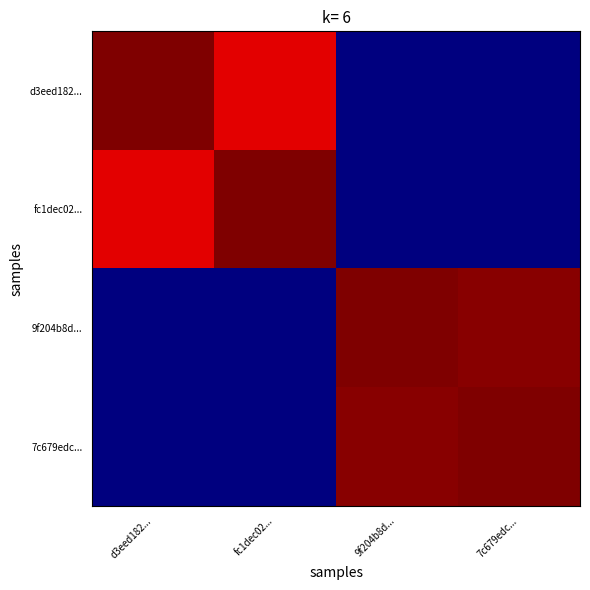

Reading right to left, list all the values displayed in this chart.

d3eed182...: 7c679edc...=0.0	9f204b8d...=0.0	fc1dec02...=0.9	d3eed182...=1.0
fc1dec02...: 7c679edc...=0.0	9f204b8d...=0.0	fc1dec02...=1.0	d3eed182...=0.9
9f204b8d...: 7c679edc...=1.0	9f204b8d...=1.0	fc1dec02...=0.0	d3eed182...=0.0
7c679edc...: 7c679edc...=1.0	9f204b8d...=1.0	fc1dec02...=0.0	d3eed182...=0.0